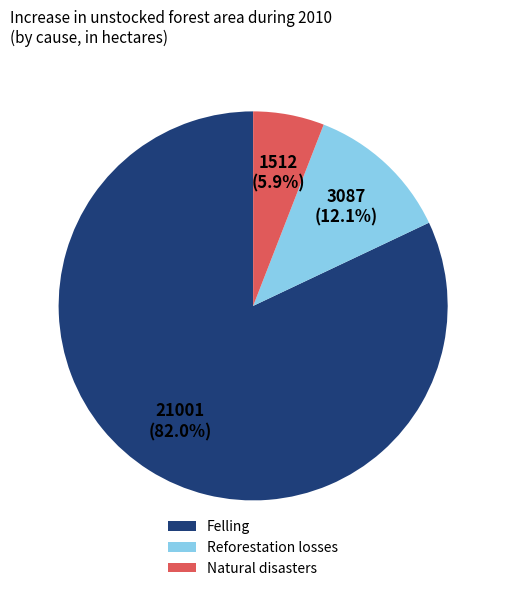

True or false: Natural disasters accounts for 16% of the total.

False